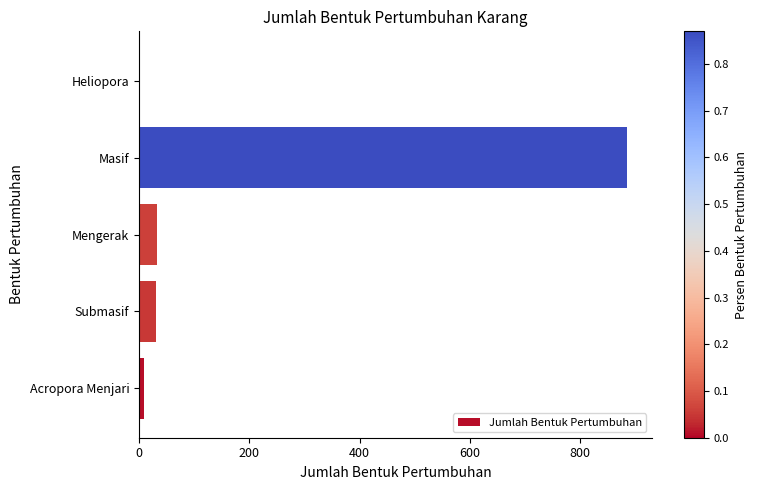

True or false: the data shows 1286 at Masif.

False